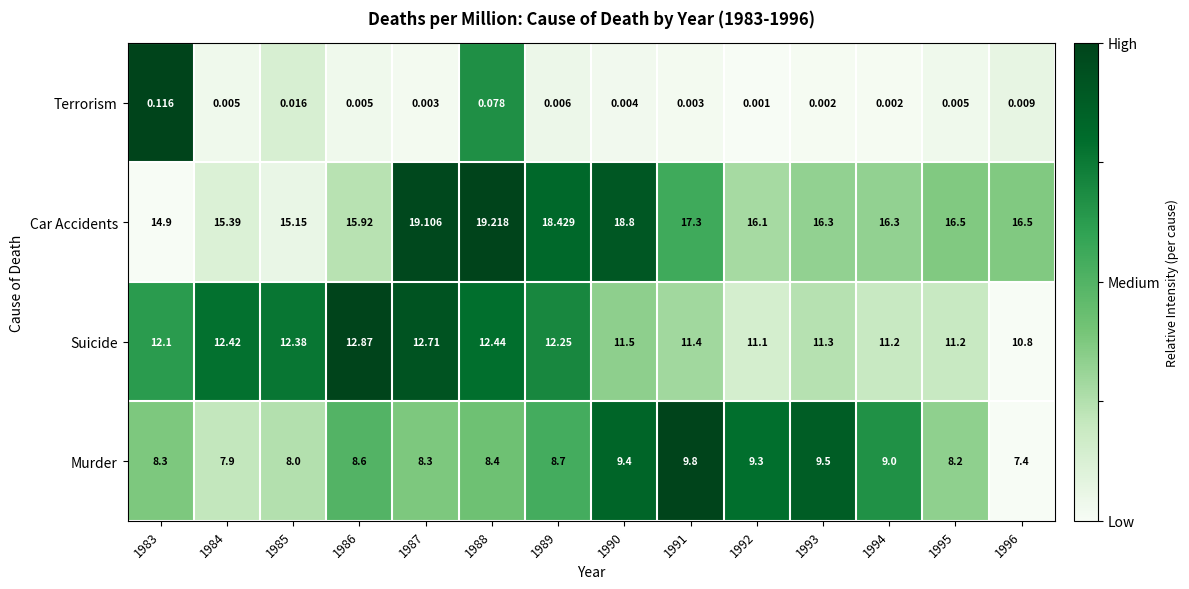

Which series has the largest range (max minus min)?

Car Accidents